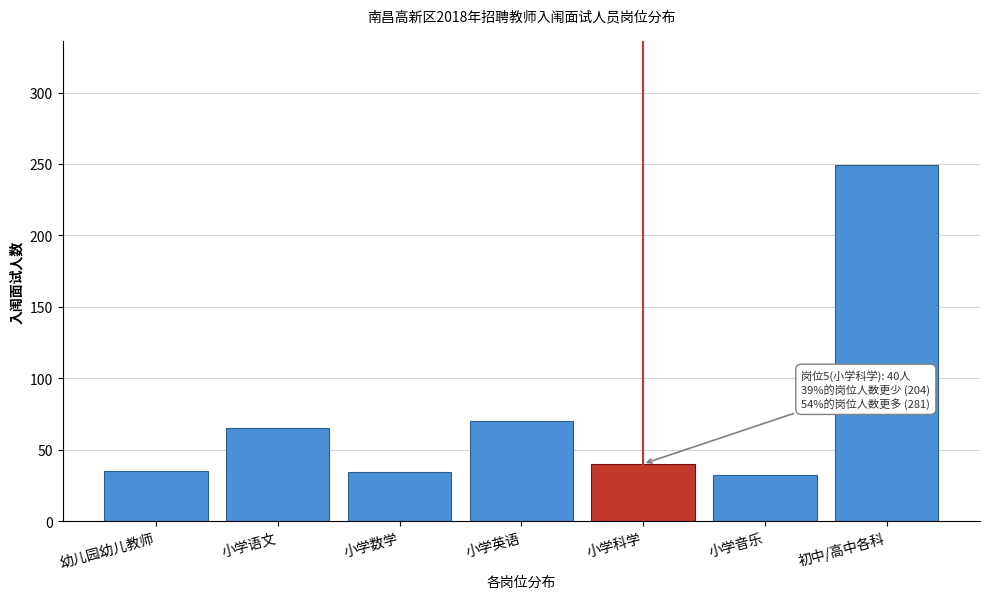

What is the smallest value displayed?

32